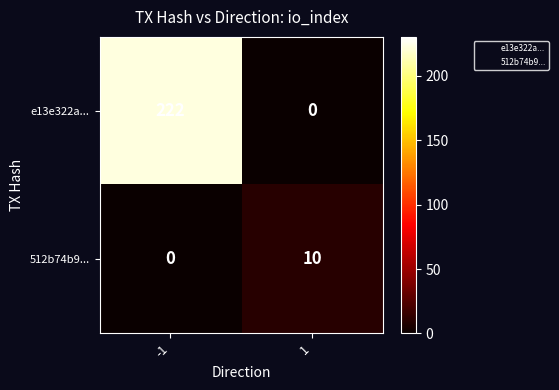

Is it true that e13e322a... equals 222 at -1?

True